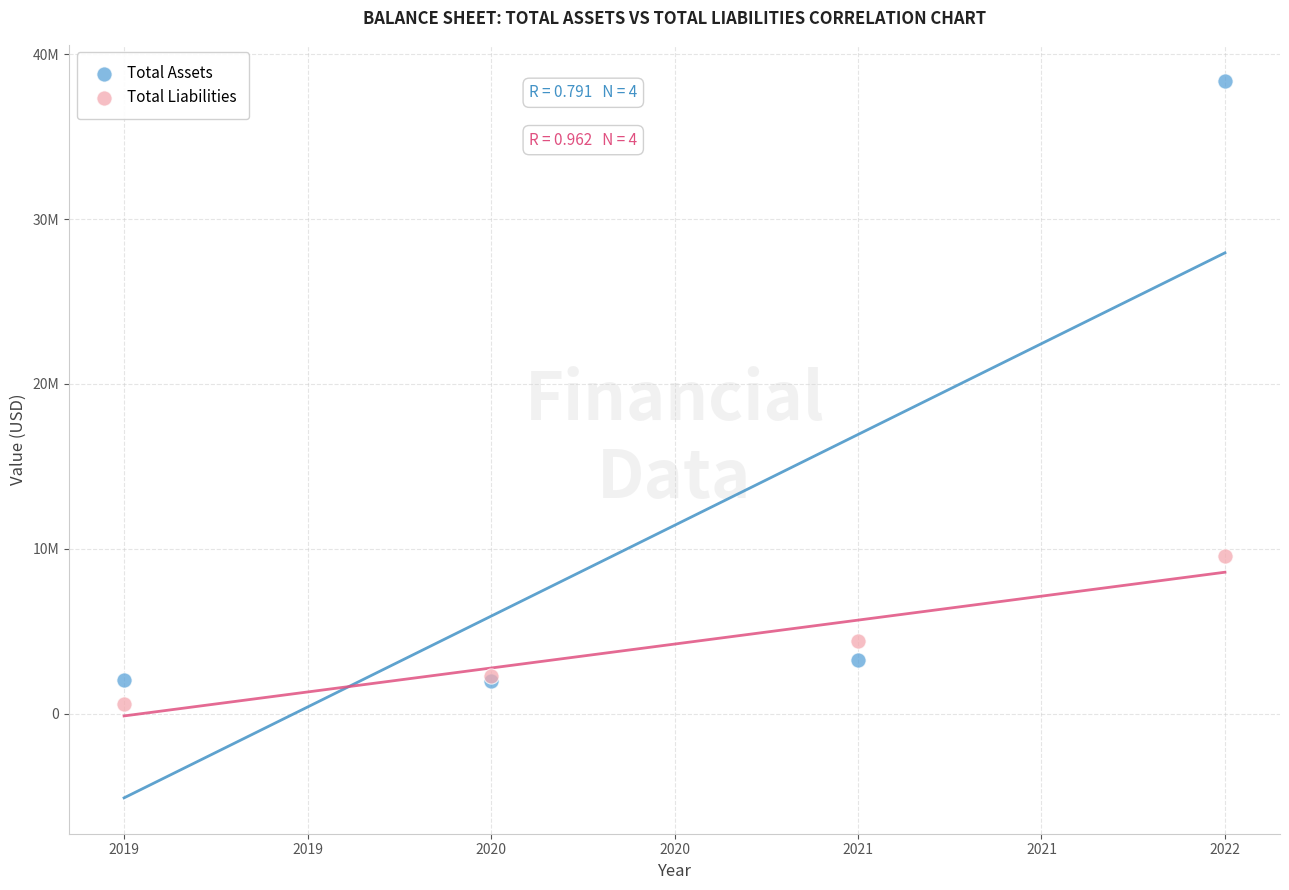

What are all the series names shown in the legend?

Total Assets, Total Liabilities